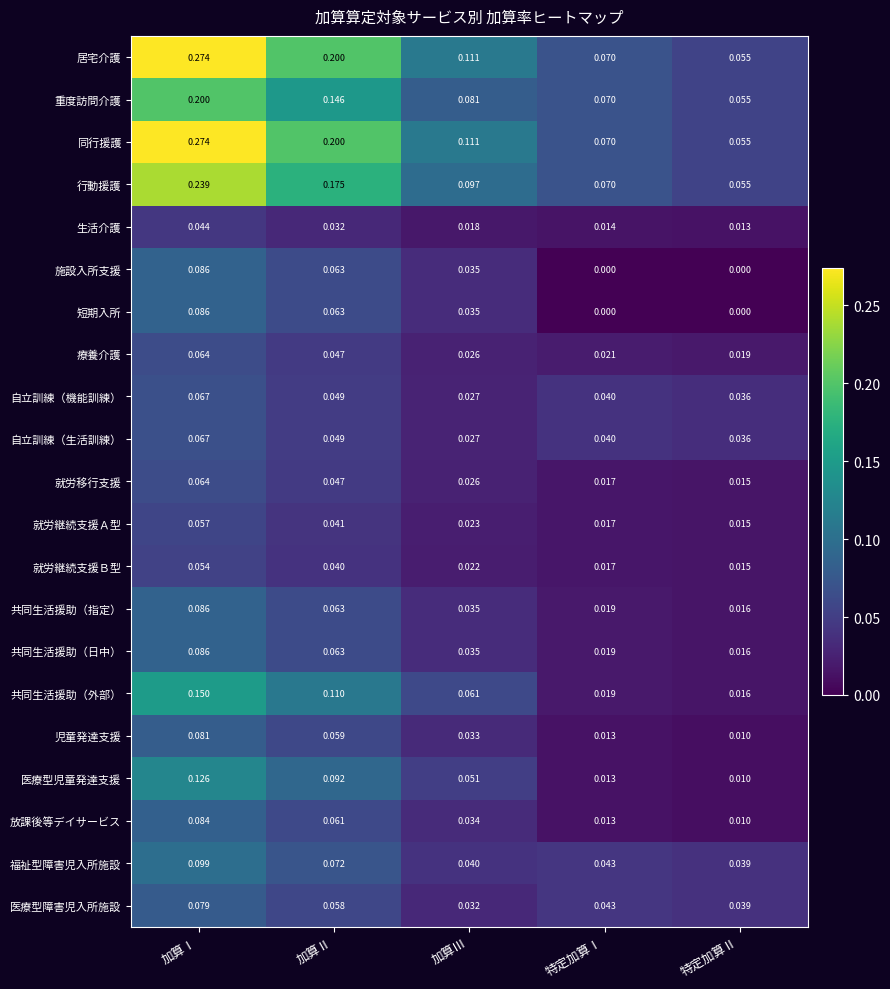

At which category is the sum across all series the highest?

加算Ⅰ